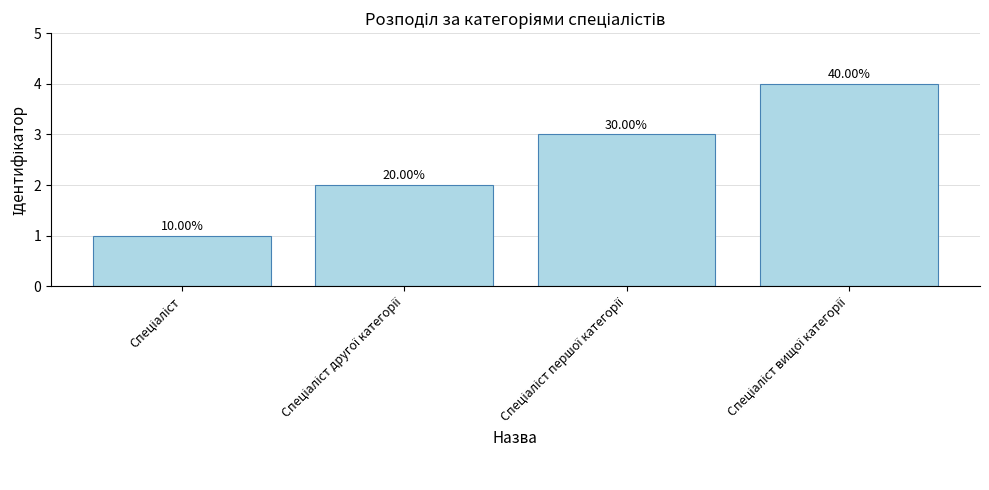

What is the label of the 3rd bar from the right?

Спеціаліст другої категорії